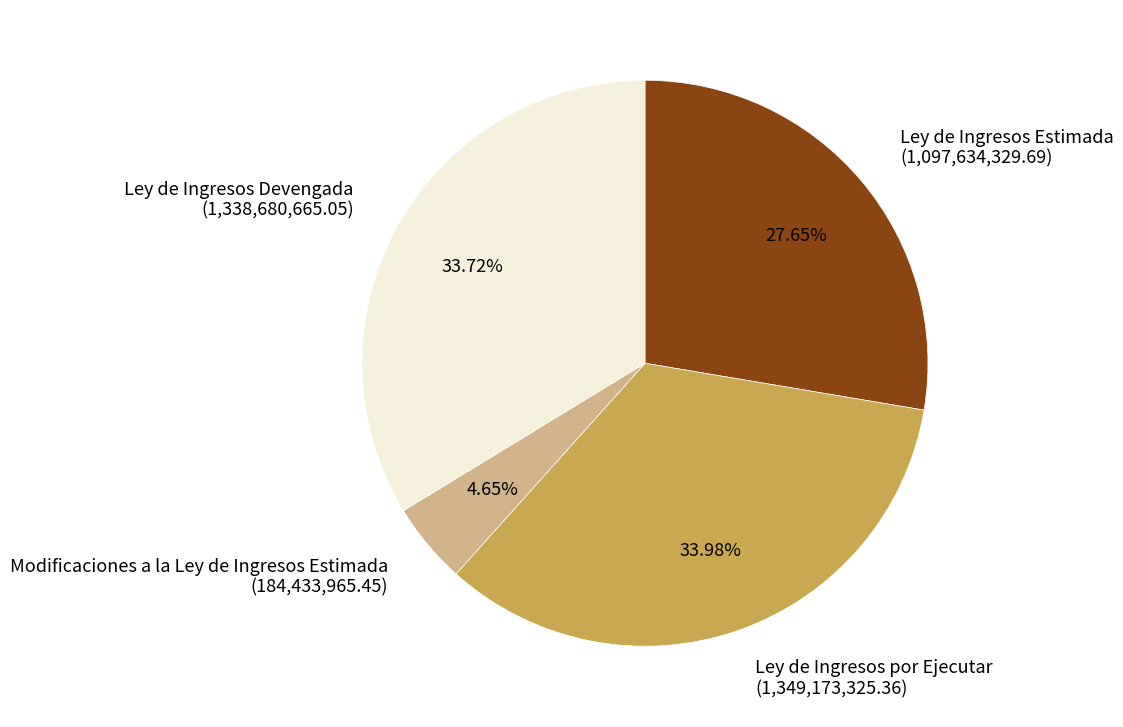

How many segments does this pie chart have?

4